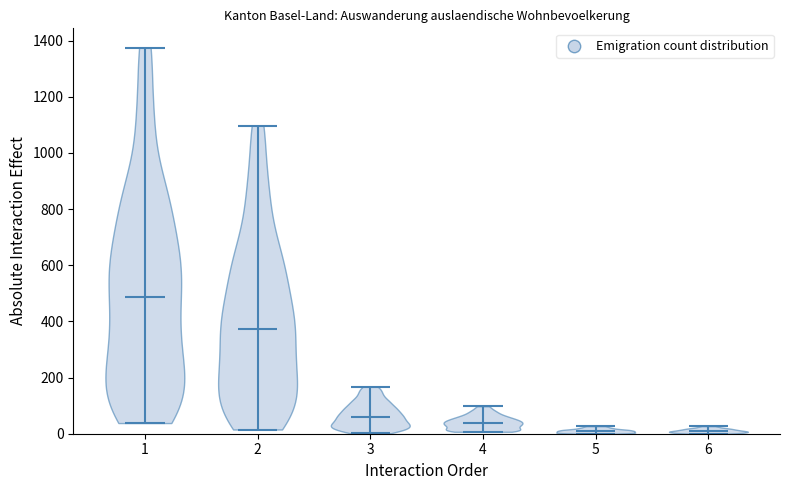

Reading left to right, read every violin against the y-axis: where its median line is, and the lowest and highest points it reaches. The values are not printed on the chart, so give them approximately, as read against the axis.

1: median line 480, lowest point 40, highest point 1380
2: median line 380, lowest point 20, highest point 1100
3: median line 60, lowest point 0, highest point 160
4: median line 40, lowest point 0, highest point 100
5: median line 0, lowest point 0, highest point 20
6: median line 0, lowest point 0, highest point 20